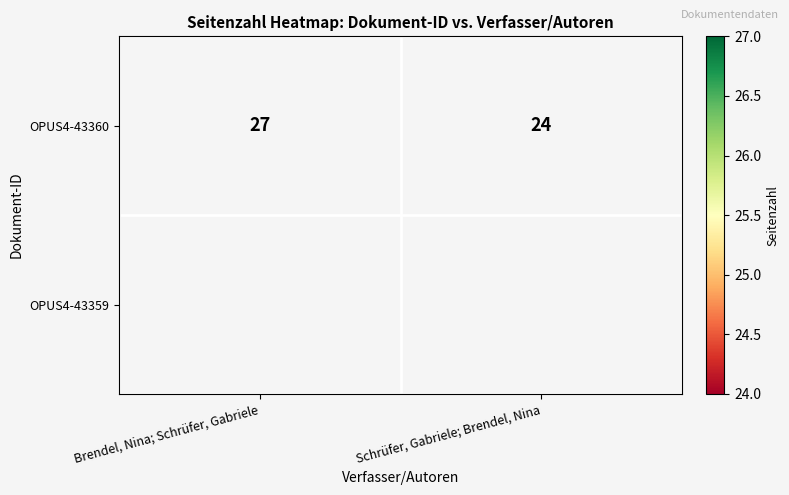

Which category has the lowest value in the OPUS4-43360 series?

Schrüfer, Gabriele; Brendel, Nina